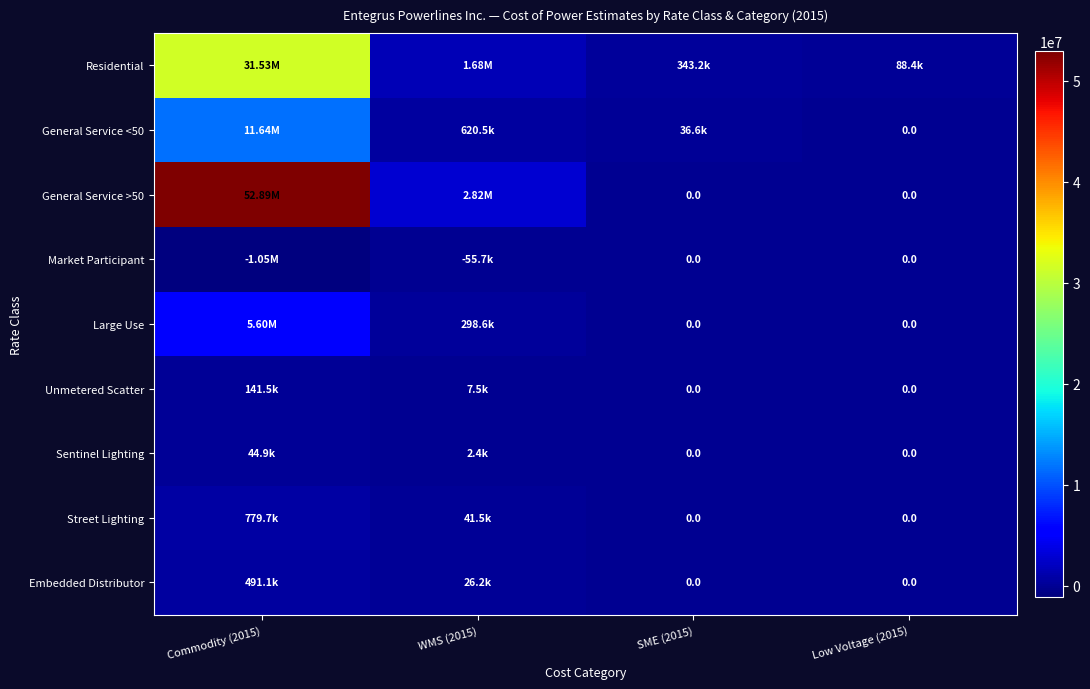

At Low Voltage (2015), list the series in order from largest to smallest.

Residential, General Service <50, General Service >50, Market Participant, Large Use, Unmetered Scatter, Sentinel Lighting, Street Lighting, Embedded Distributor